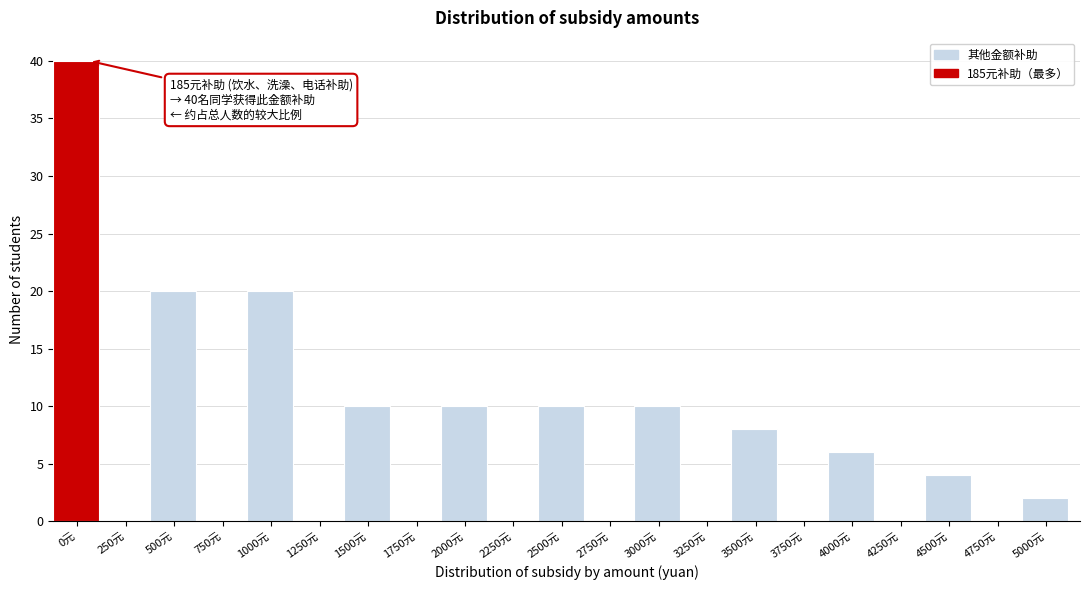

Reading left to right, what are all the values shown in this chart?

0元=40	250元=0	500元=20	750元=0	1000元=20	1250元=0	1500元=10	1750元=0	2000元=10	2250元=0	2500元=10	2750元=0	3000元=10	3250元=0	3500元=8	3750元=0	4000元=6	4250元=0	4500元=4	4750元=0	5000元=2